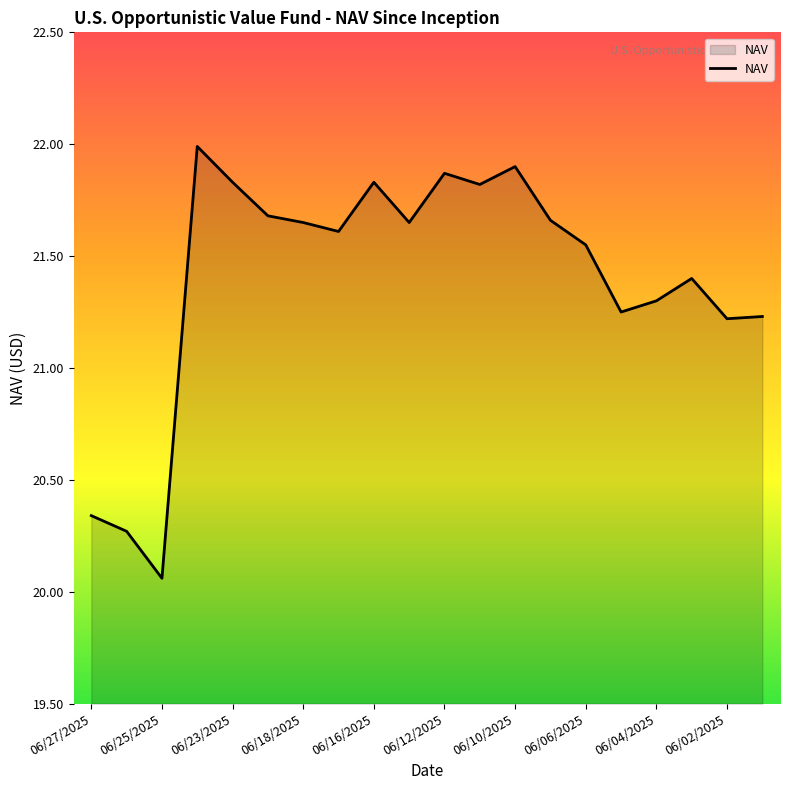

What is the greatest value displayed?

22.0